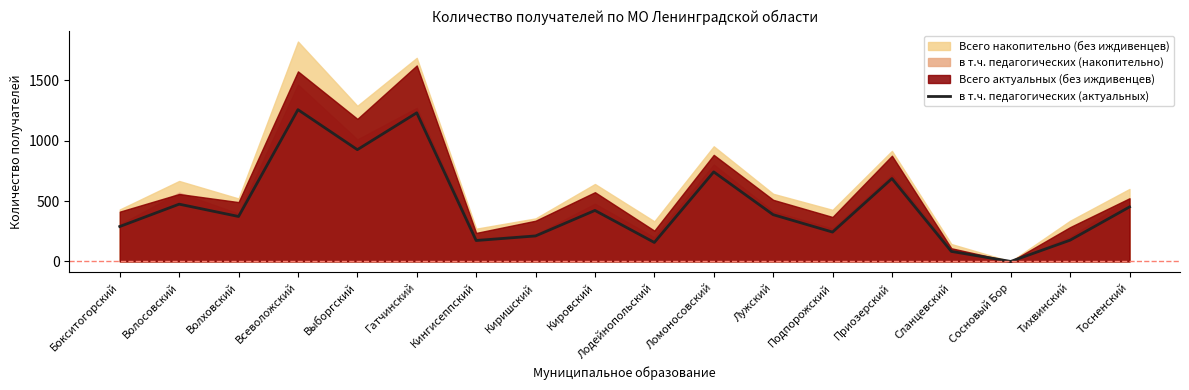

True or false: the data shows 1230 at Гатчинский.

True